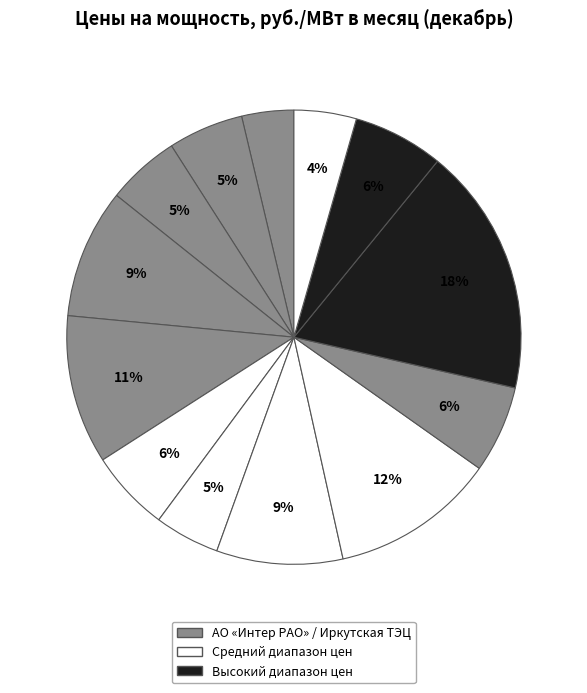

How many slices are in this pie chart?

13